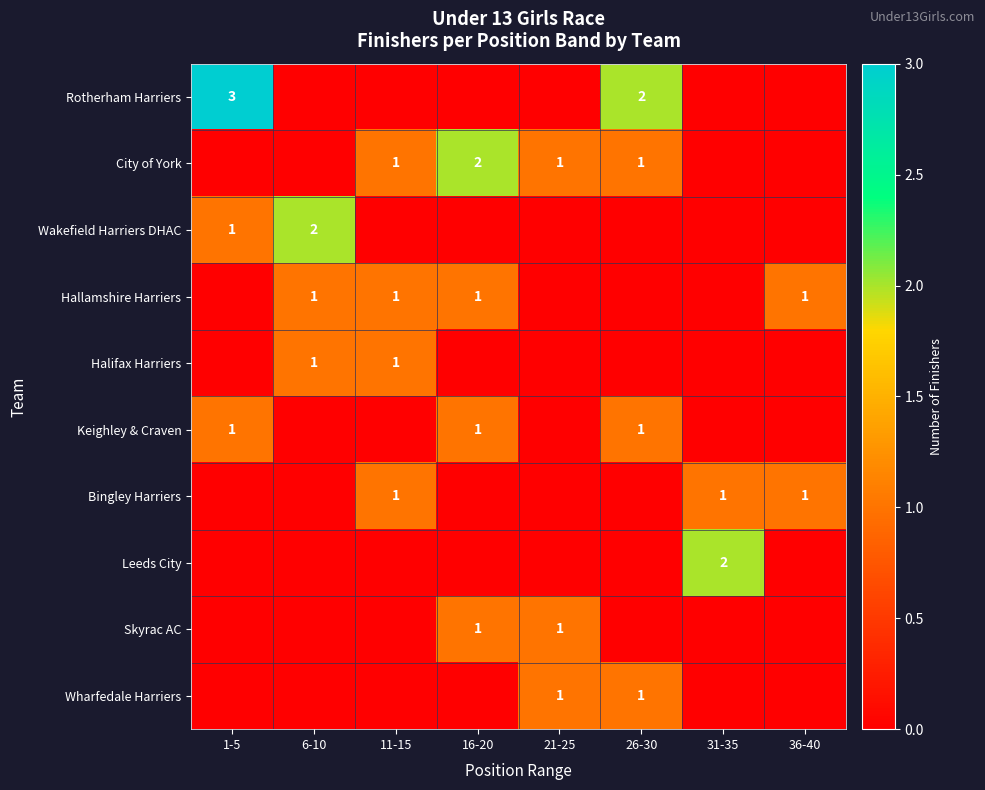

Is the value of Wakefield Harriers DHAC at 6-10 greater than the value of Wharfedale Harriers at 21-25?

Yes